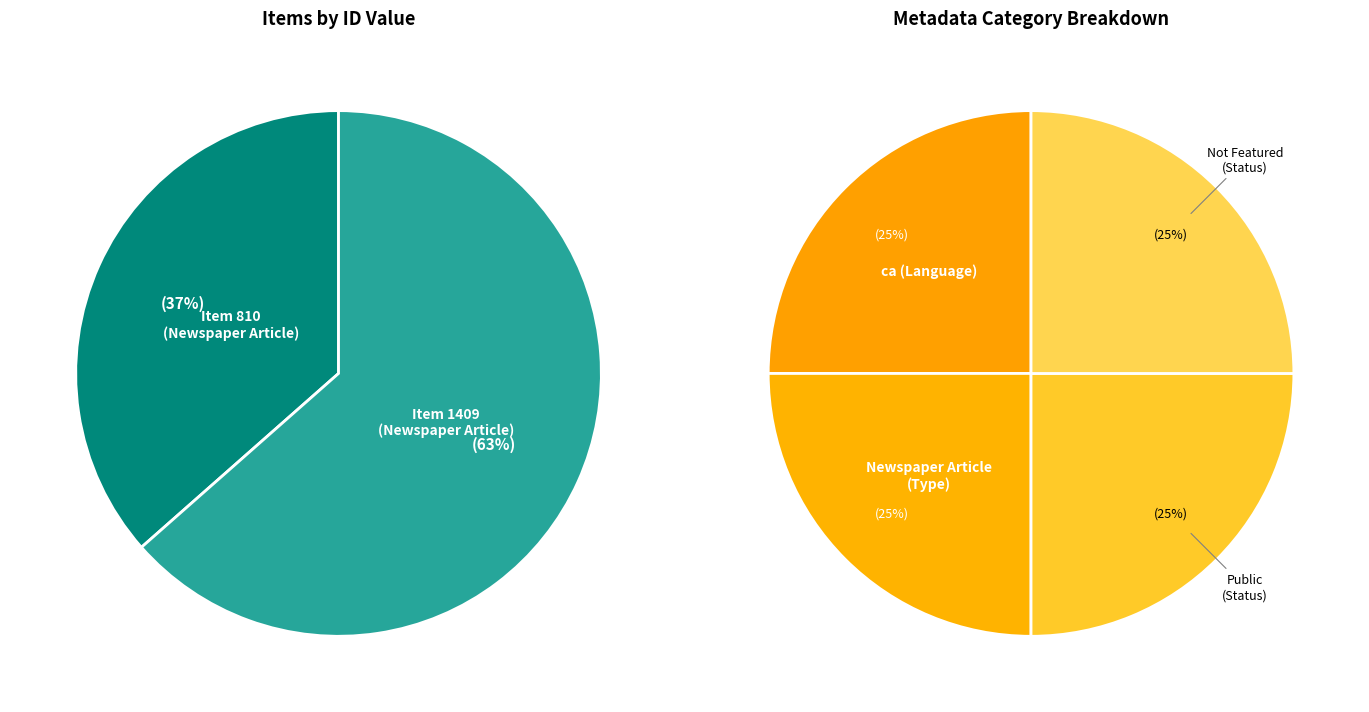

How many slices are in this pie chart?

2